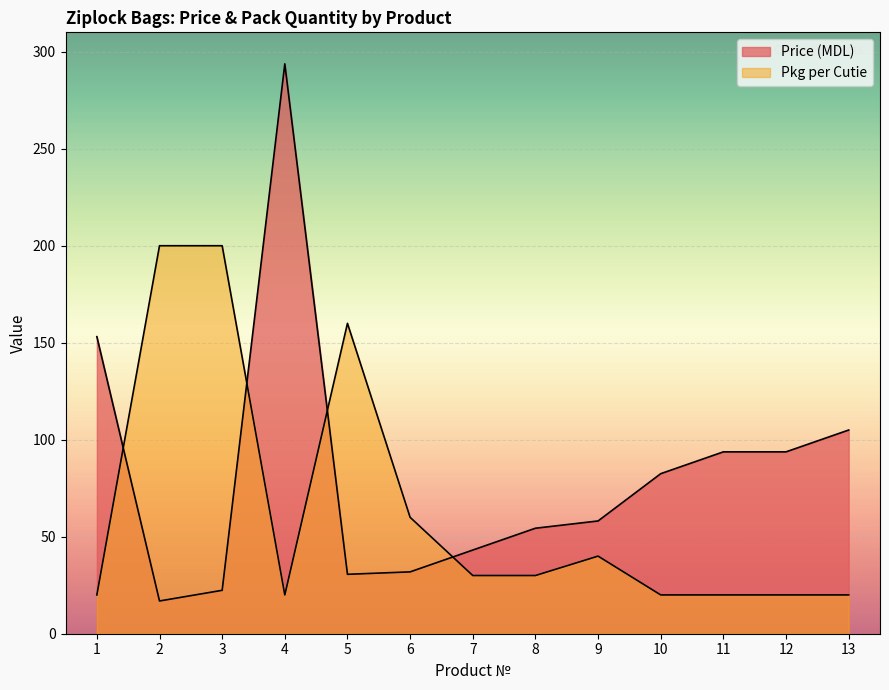

Where is the first local maximum for Price (MDL)?

4